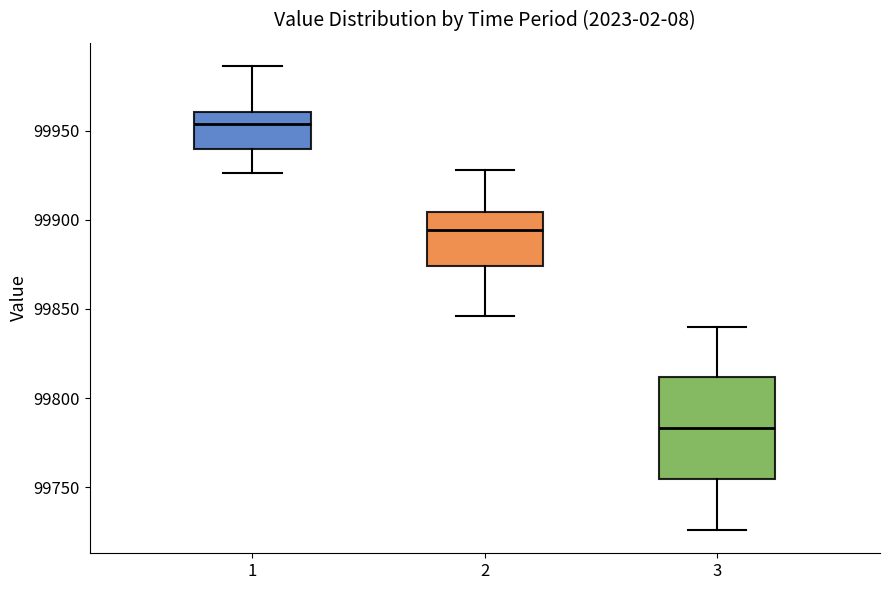

Reading left to right, read every box against the y-axis: the position of its median line, the range the box covers, and the ends of its whiskers. The values are not printed on the chart, so give them approximately, as read against the axis.

1: median 99955, box 99940 to 99960, whiskers 99925 to 99985
2: median 99895, box 99875 to 99905, whiskers 99845 to 99930
3: median 99785, box 99755 to 99810, whiskers 99725 to 99840